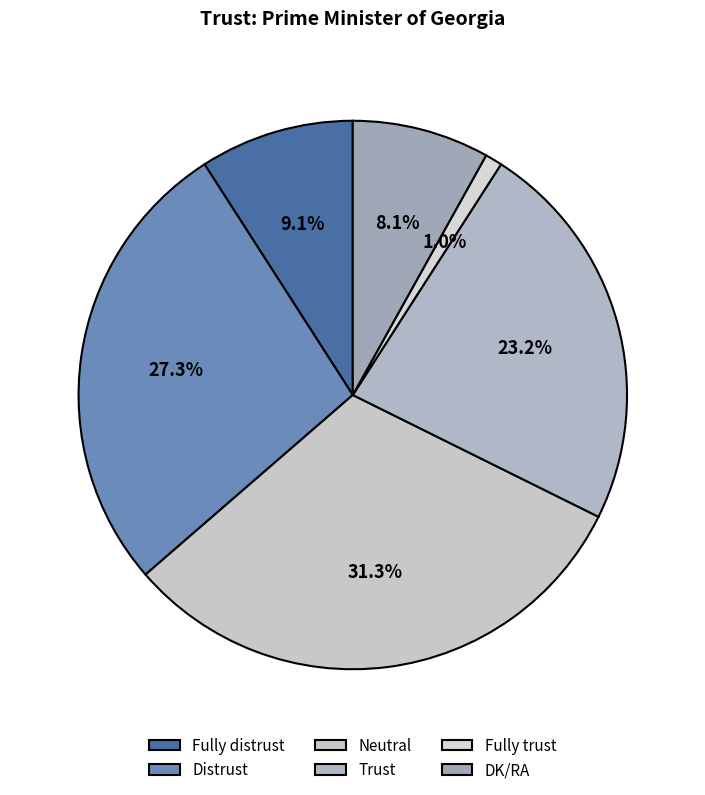

Between Neutral and Distrust, which is larger?

Neutral